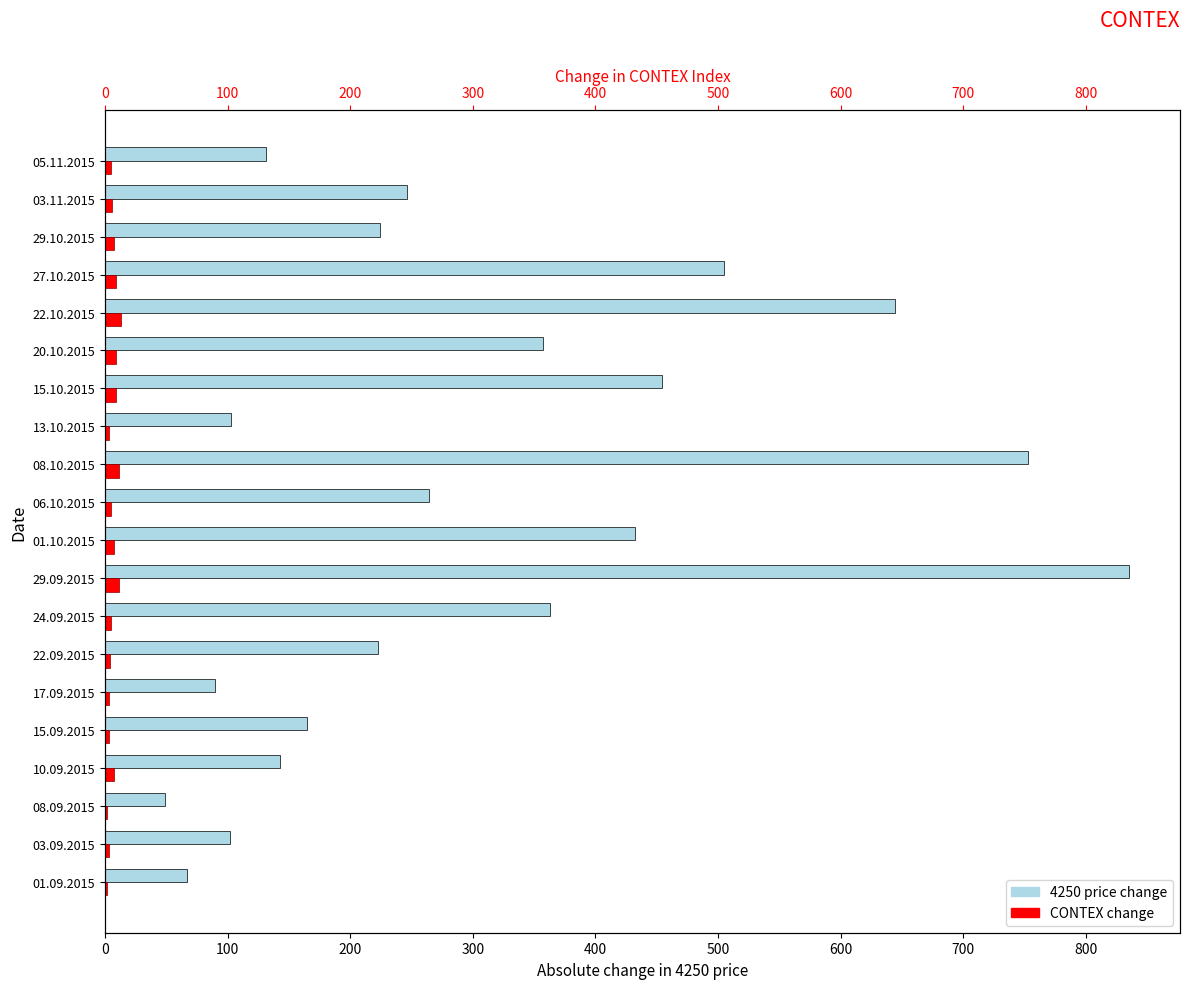

Is the value of col_2 (CONTEX change) at 22.10.2015 greater than the value of col_13 (4250 change) at 03.11.2015?

No